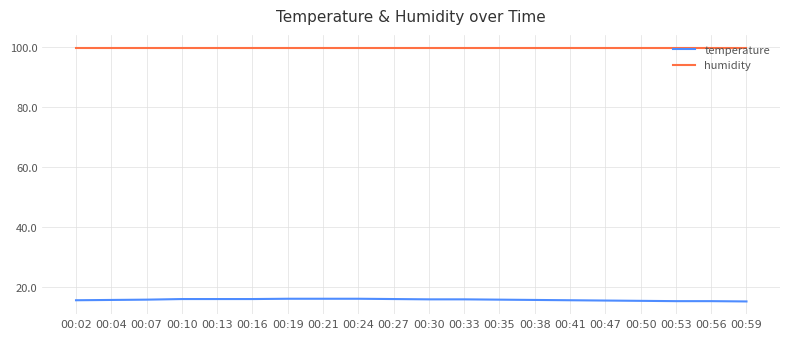

What is the lowest value of the temperature series?

15.1